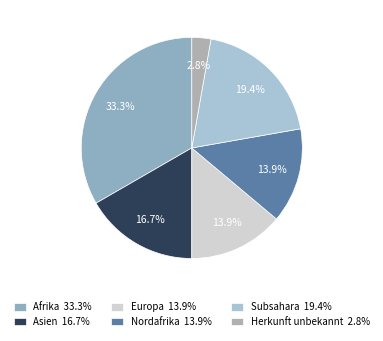

Count the number of slices in the pie.

6